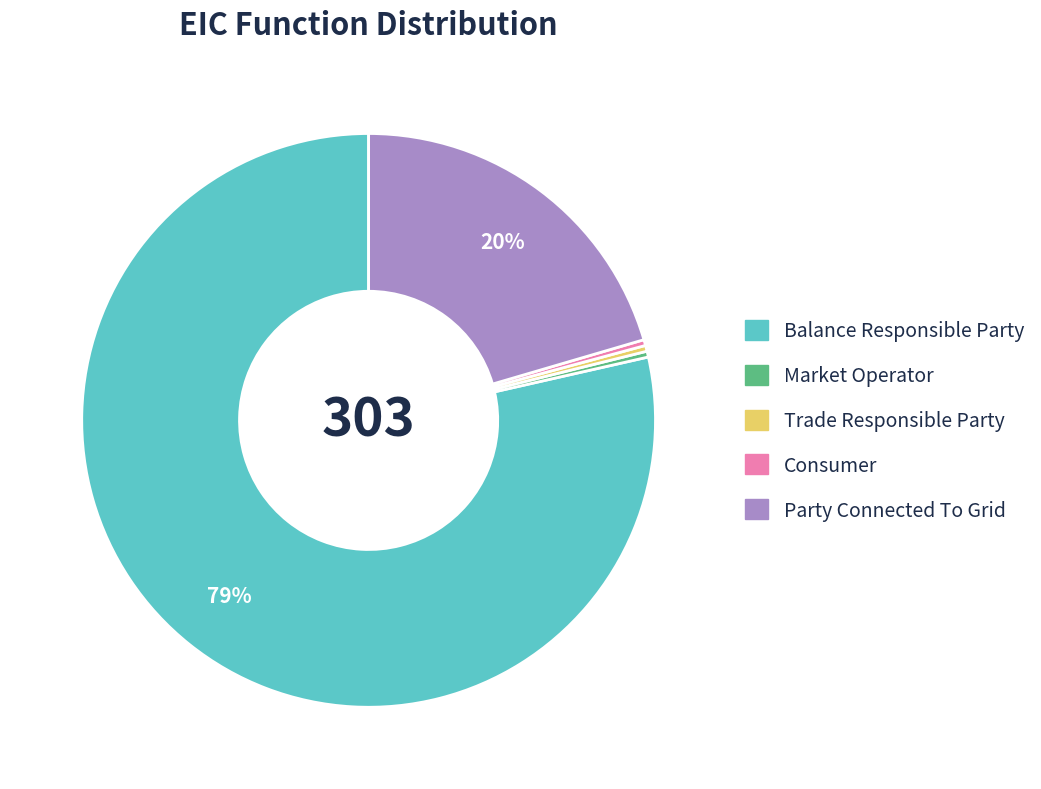

Do Balance Responsible Party and Market Operator together represent more than half of the pie?

Yes